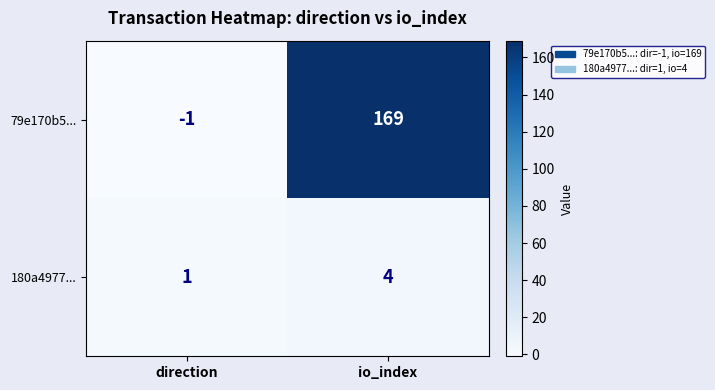

At which category is the sum across all series the highest?

io_index